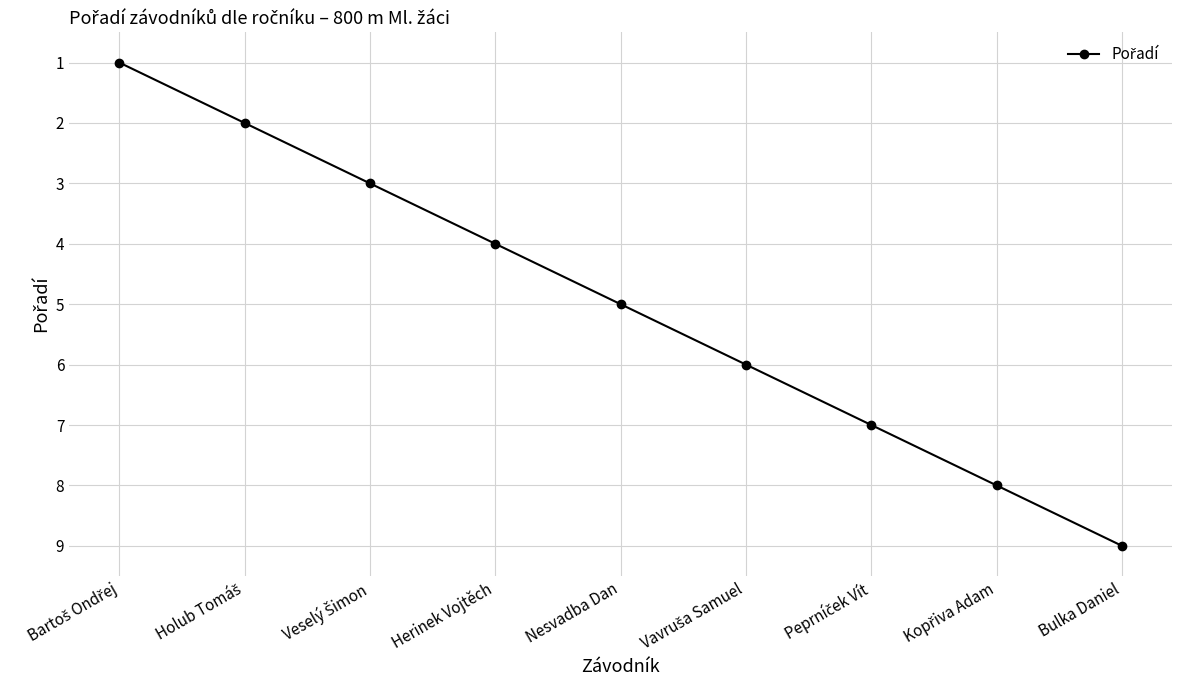

Where is the data nearest to the value 5?

Nesvadba Dan